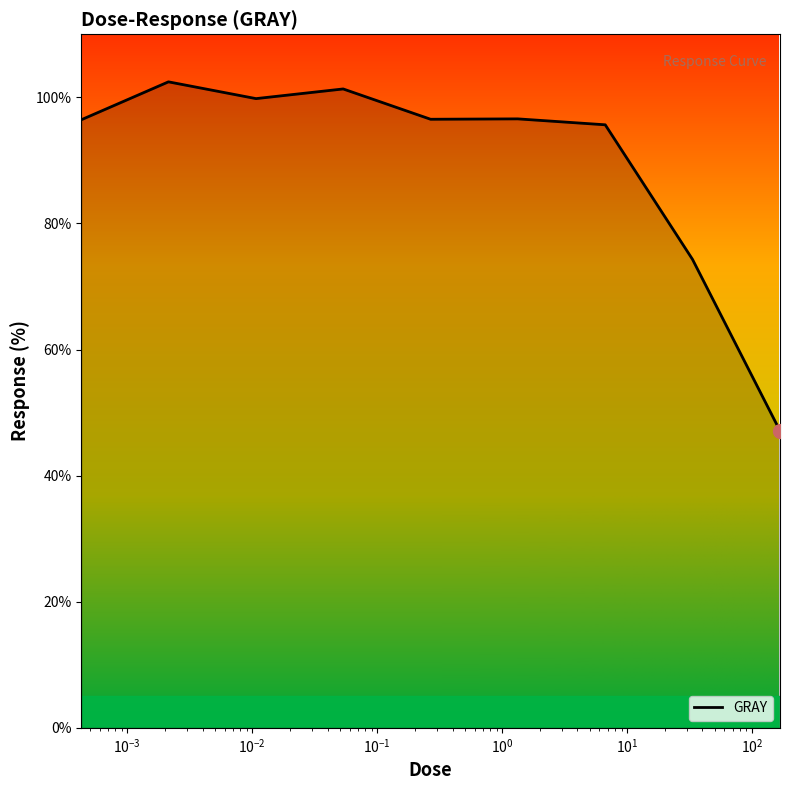

What is the greatest value displayed?

102.5